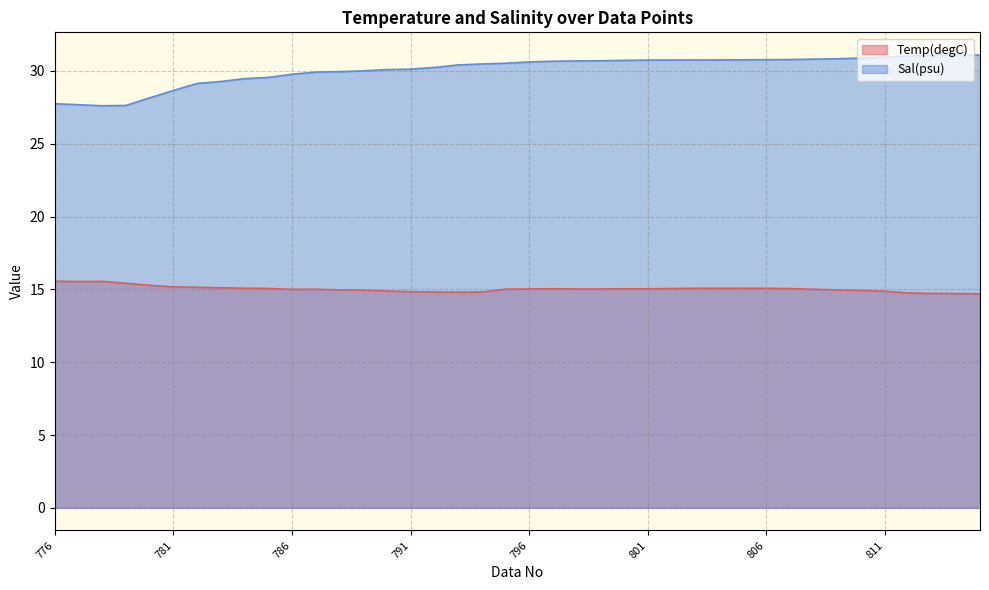

At which label does Sal(psu) reach its minimum?

778